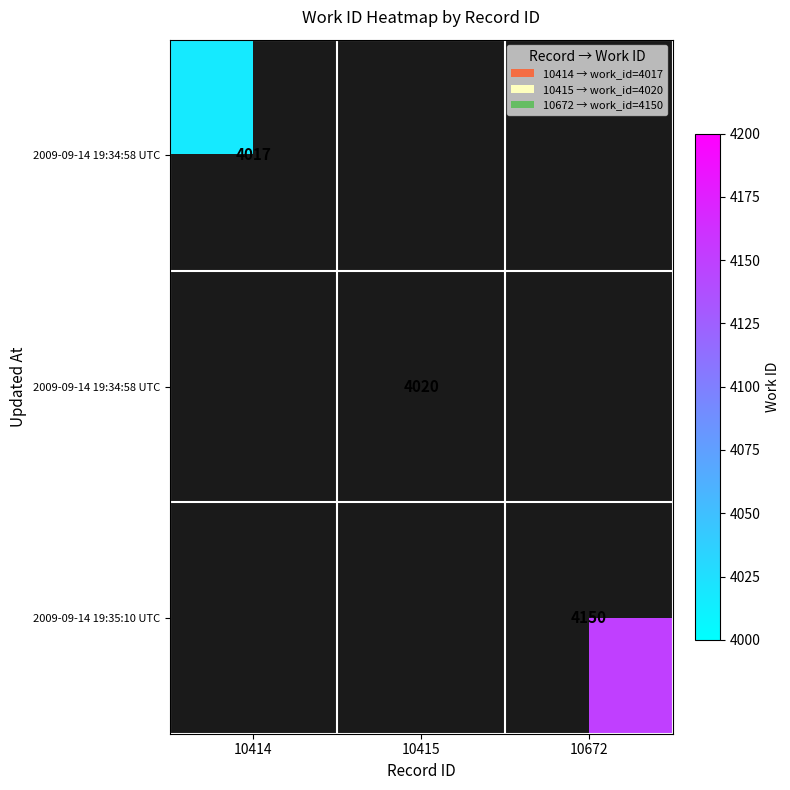

How many data points does each series have?

3